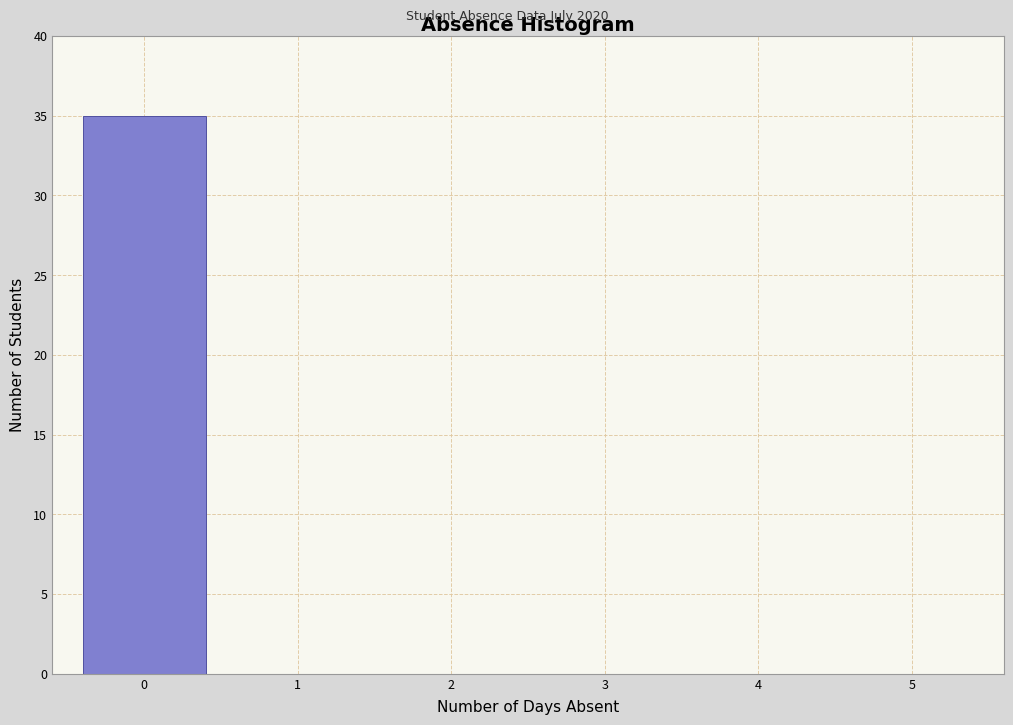

Reading right to left, transcribe all the data shown in this chart.

5=0	4=0	3=0	2=0	1=0	0=35